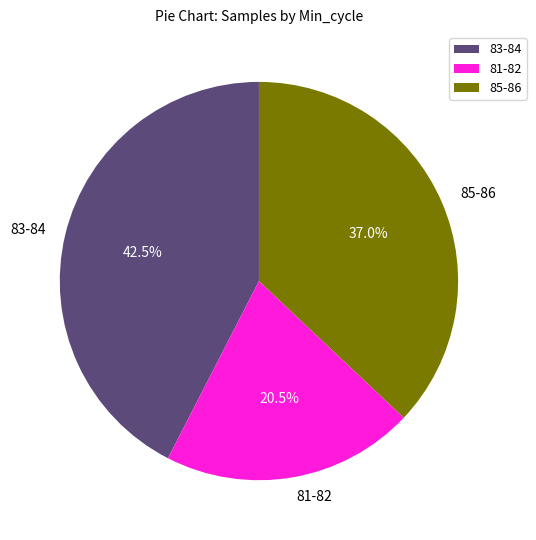

Approximately how many times larger is the value at 85-86 compared to 81-82?

1.8